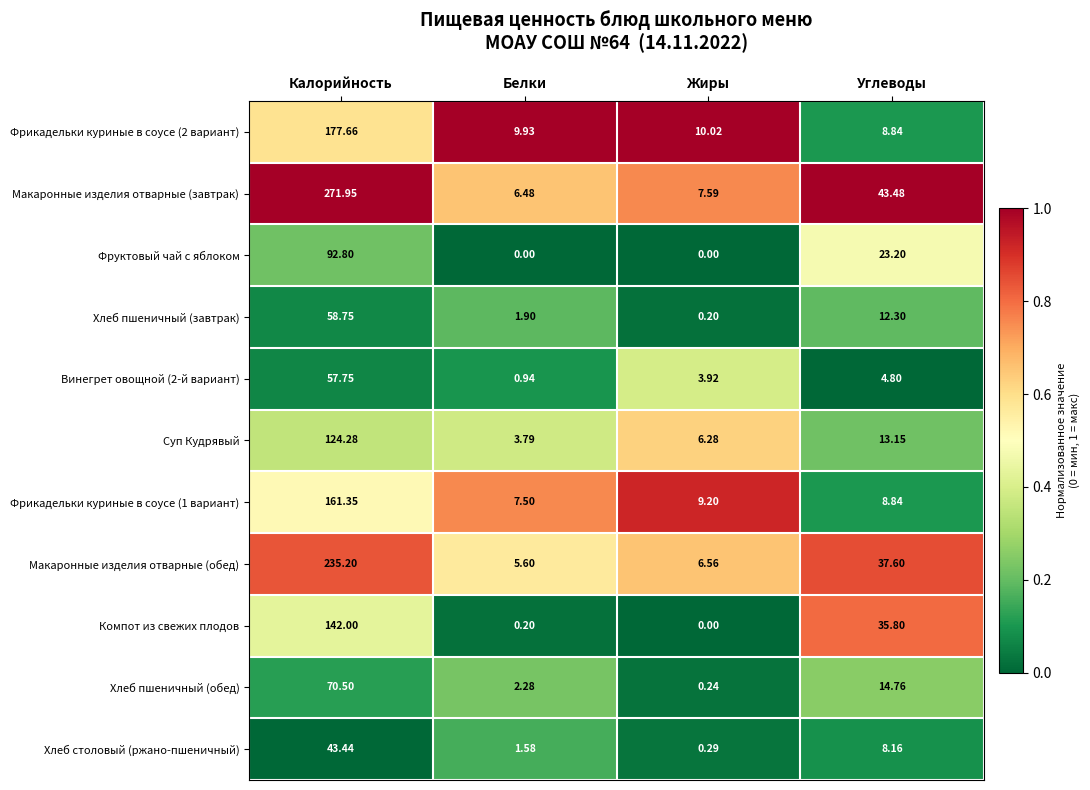

Rank the categories by Винегрет овощной (2-й вариант) value from highest to lowest.

Калорийность, Углеводы, Жиры, Белки